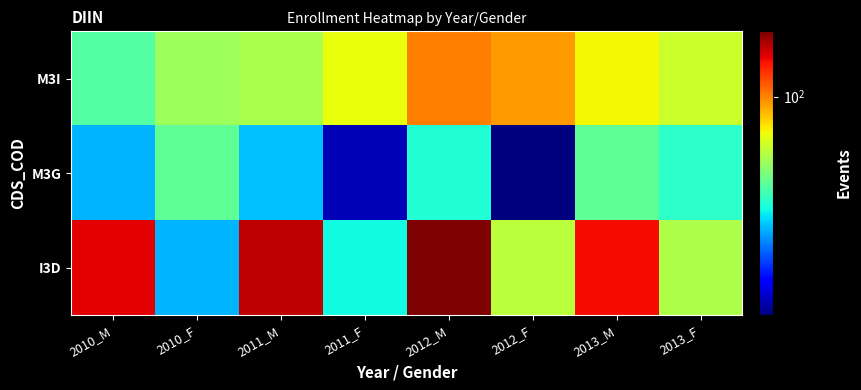

Rank the series at 2013_M from highest to lowest value.

I3D, M3I, M3G